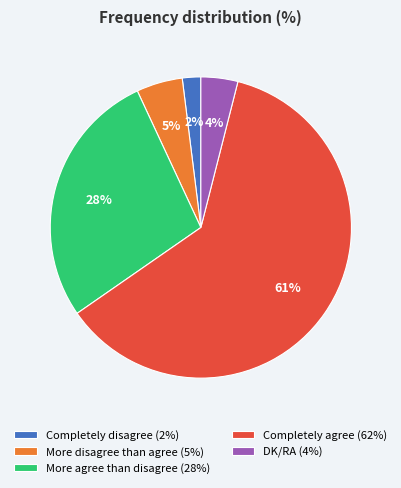

What percentage is the More agree than disagree slice, to the nearest percent?

28%